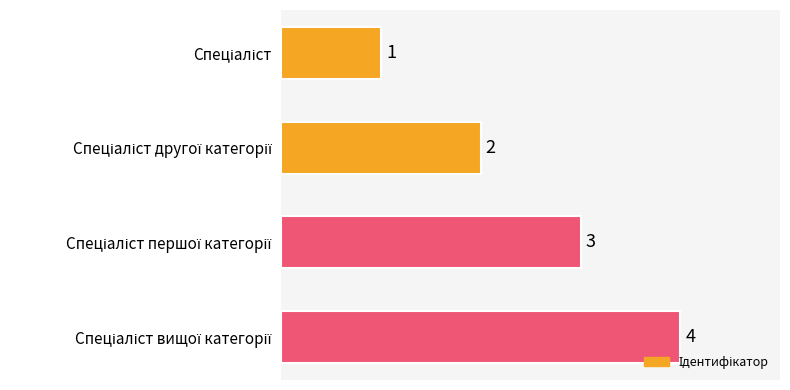

How many bars are there in total?

4